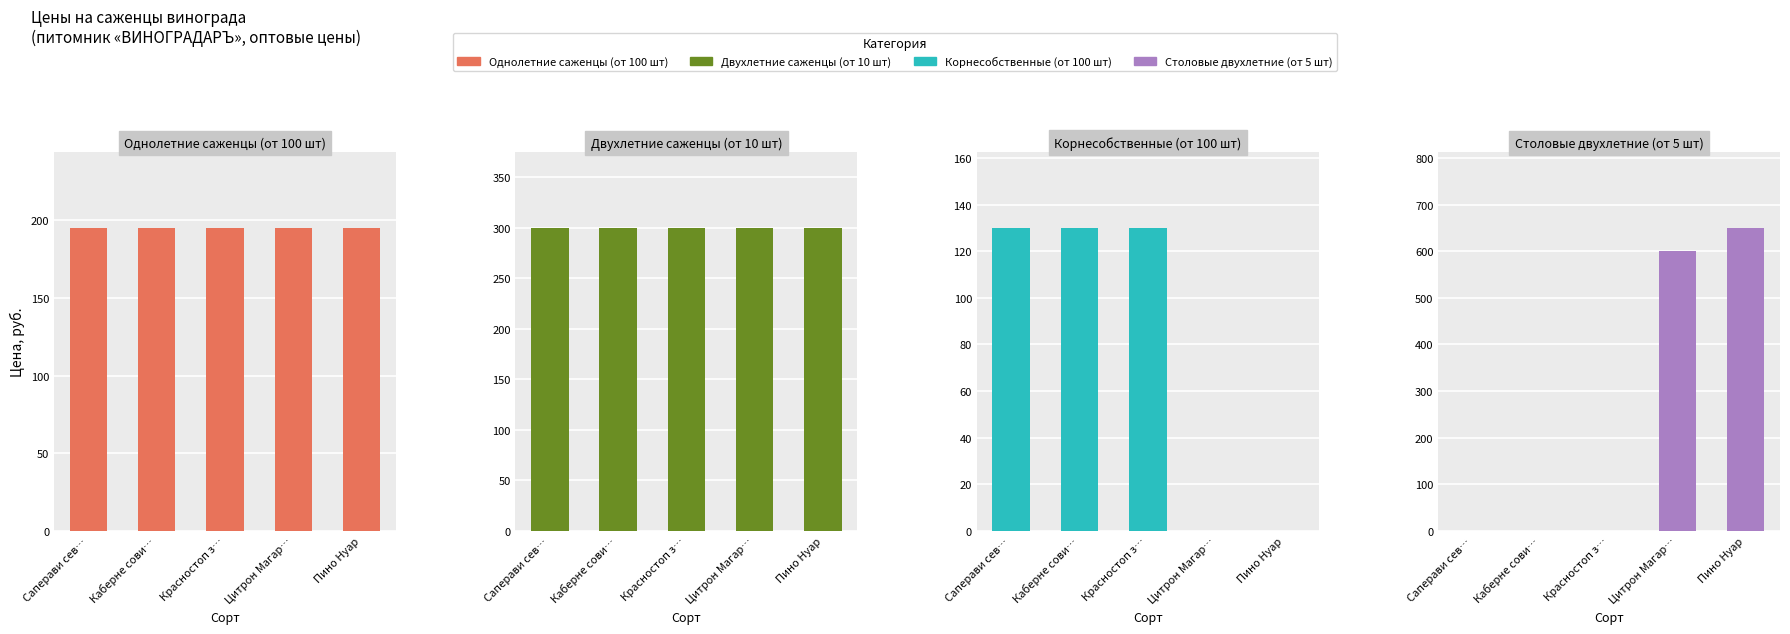

True or false: Корнесобственные (от 100 шт) has a value of 53 at Красностоп з….

False